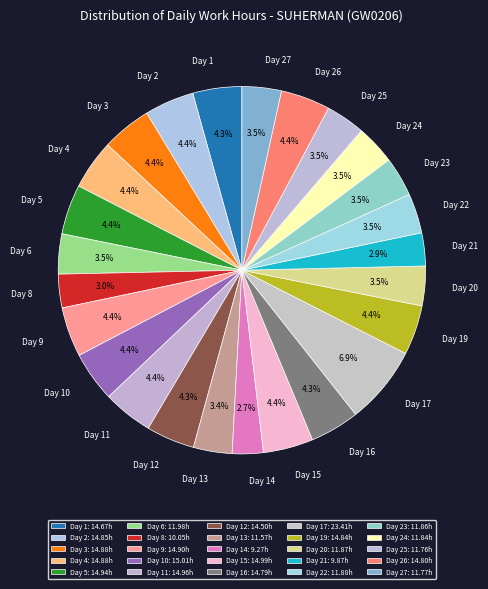

How many segments does this pie chart have?

25